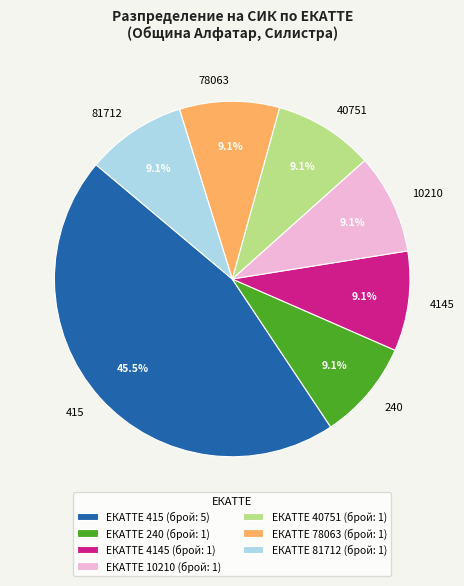

Does any single category account for the majority?

No